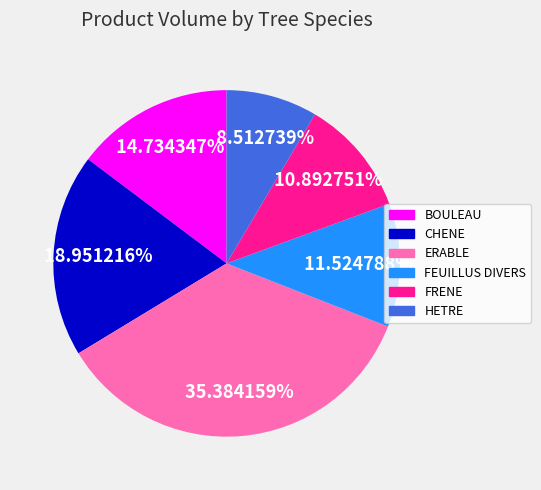

Count the number of slices in the pie.

6